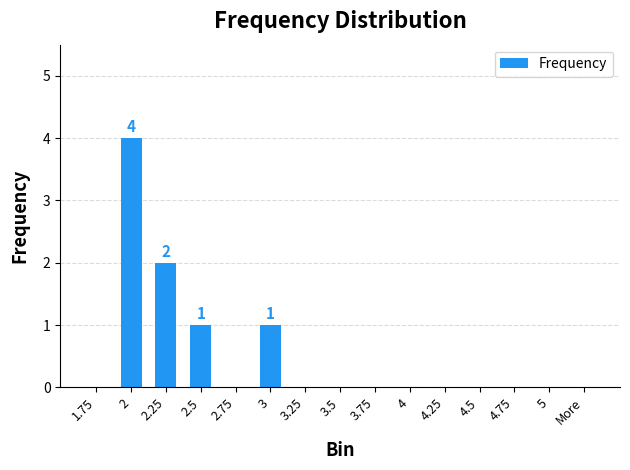

What is the average value?

1